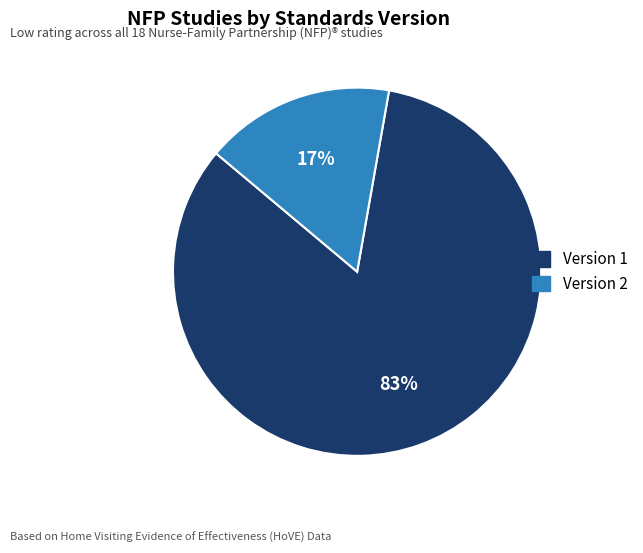

Does any single category account for the majority?

Yes